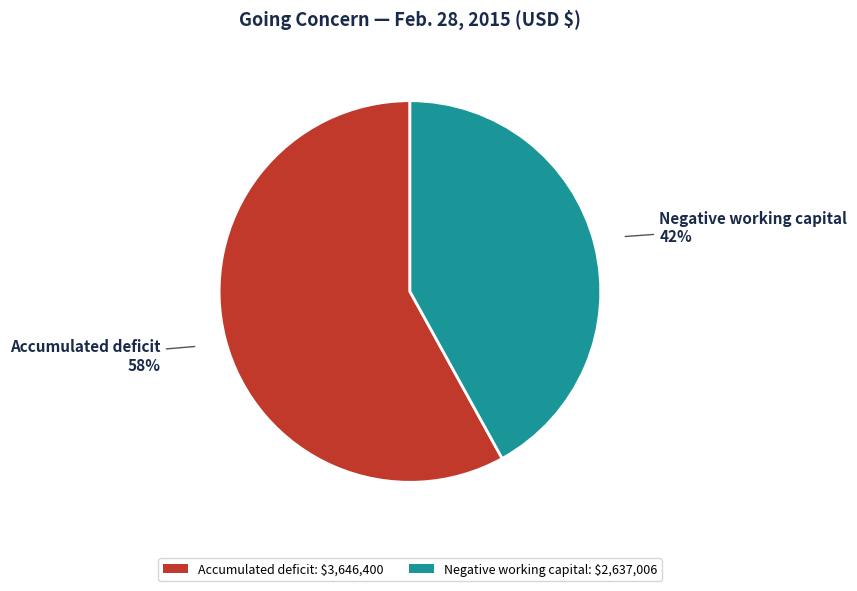

How many segments does this pie chart have?

2